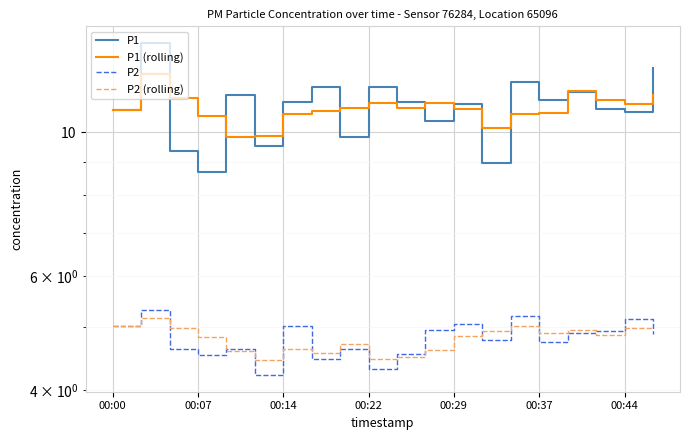

Reading left to right, extract all data points from this chart.

P1: 10.8	13.8	9.3	8.7	11.4	9.5	11.1	11.8	9.8	11.8	11.2	10.4	11.1	9.0	12.0	11.2	11.6	10.9	10.8	12.6
P1 (rolling): 10.8	12.3	11.3	10.6	9.8	9.9	10.7	10.8	10.9	11.1	10.9	11.1	10.9	10.2	10.7	10.7	11.6	11.2	11.1	11.4
P2: 5.0	5.3	4.6	4.5	4.6	4.2	5.0	4.5	4.6	4.3	4.5	5.0	5.1	4.8	5.2	4.8	4.9	4.9	5.2	4.9
P2 (rolling): 5.0	5.2	5.0	4.8	4.6	4.5	4.6	4.6	4.7	4.5	4.5	4.6	4.9	4.9	5.0	4.9	5.0	4.9	5.0	5.0